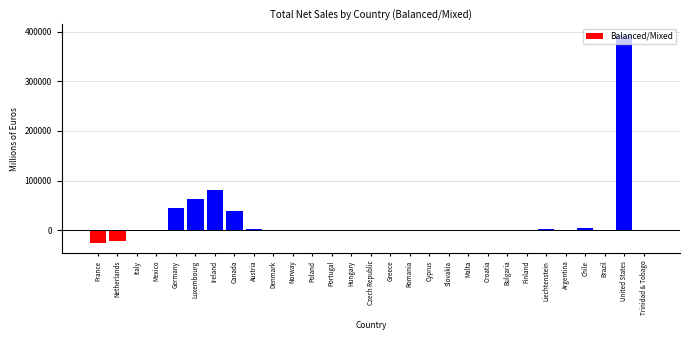

Which has a higher value, Italy or Luxembourg?

Luxembourg